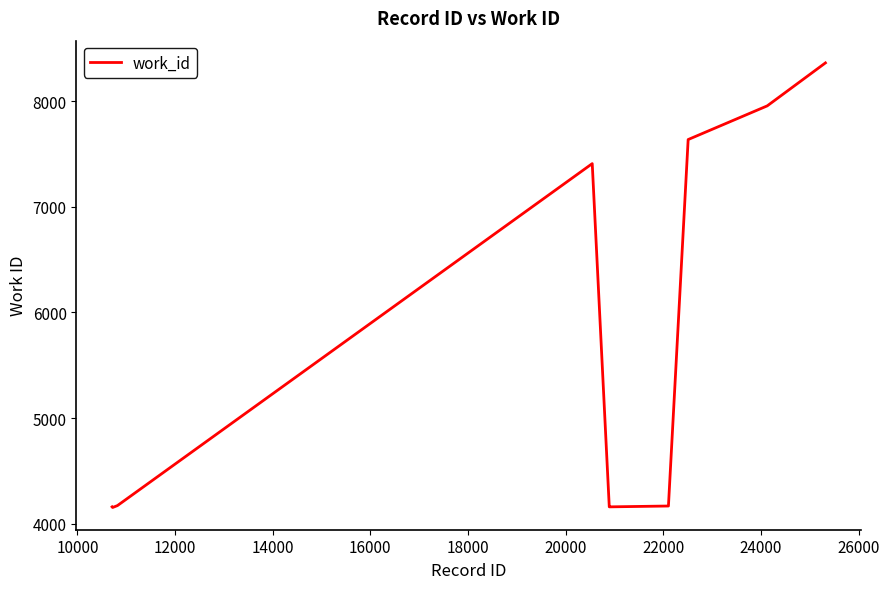

What is the smallest value displayed?

4153